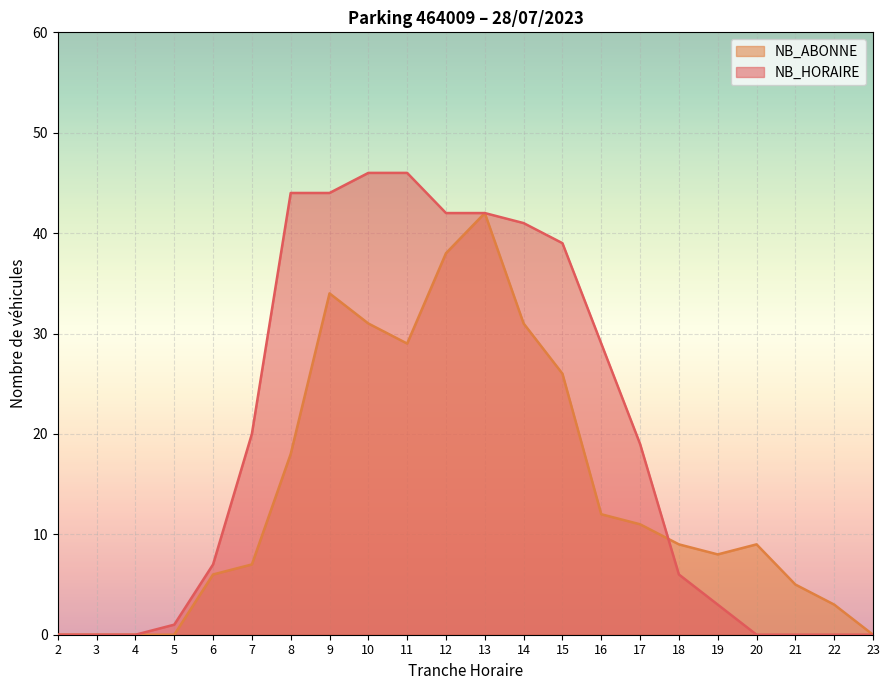

What is the value of the NB_ABONNE point at the 12th from the left?

42